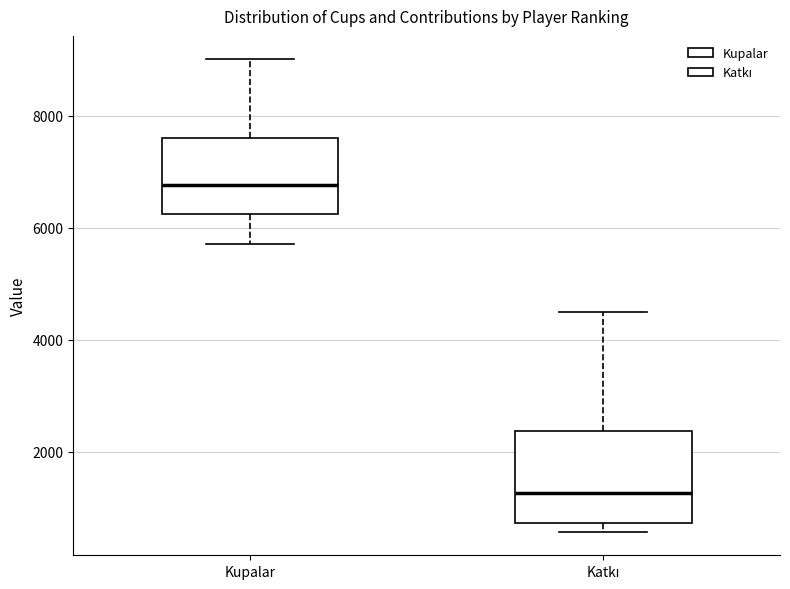

Reading left to right, read every box against the y-axis: the position of its median line, the range the box covers, and the ends of its whiskers. The values are not printed on the chart, so give them approximately, as read against the axis.

Kupalar: median 6800, box 6200 to 7600, whiskers 5800 to 9000
Katkı: median 1200, box 800 to 2400, whiskers 600 to 4600